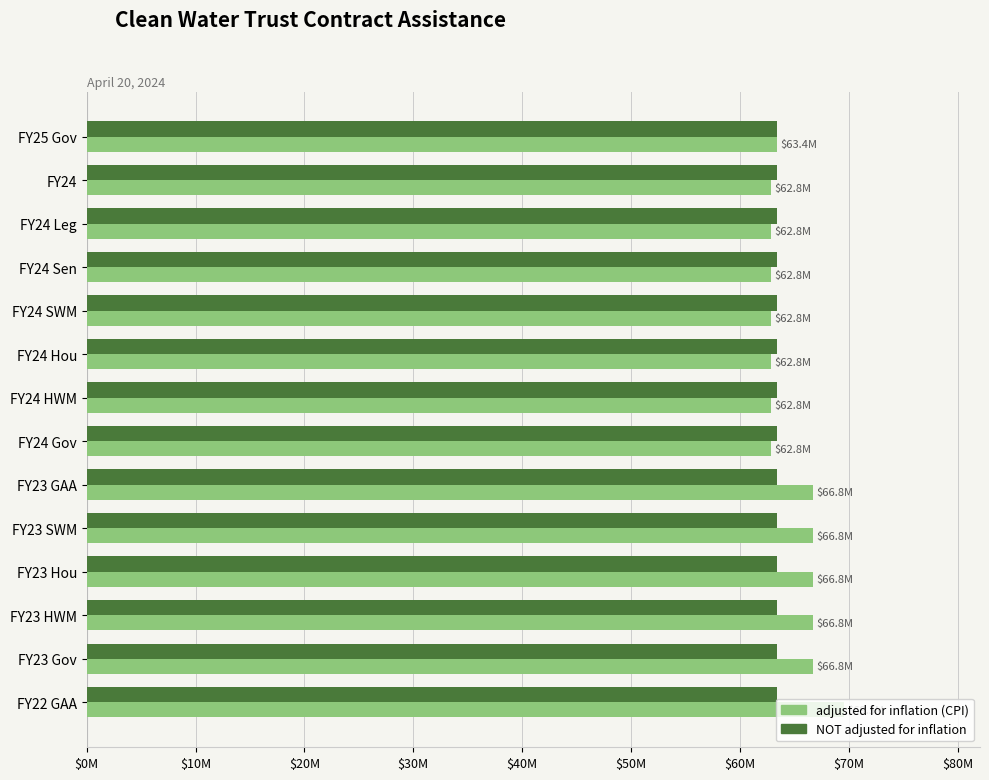

List the series in order of their overall mean, highest first.

adjusted for inflation (CPI), NOT adjusted for inflation